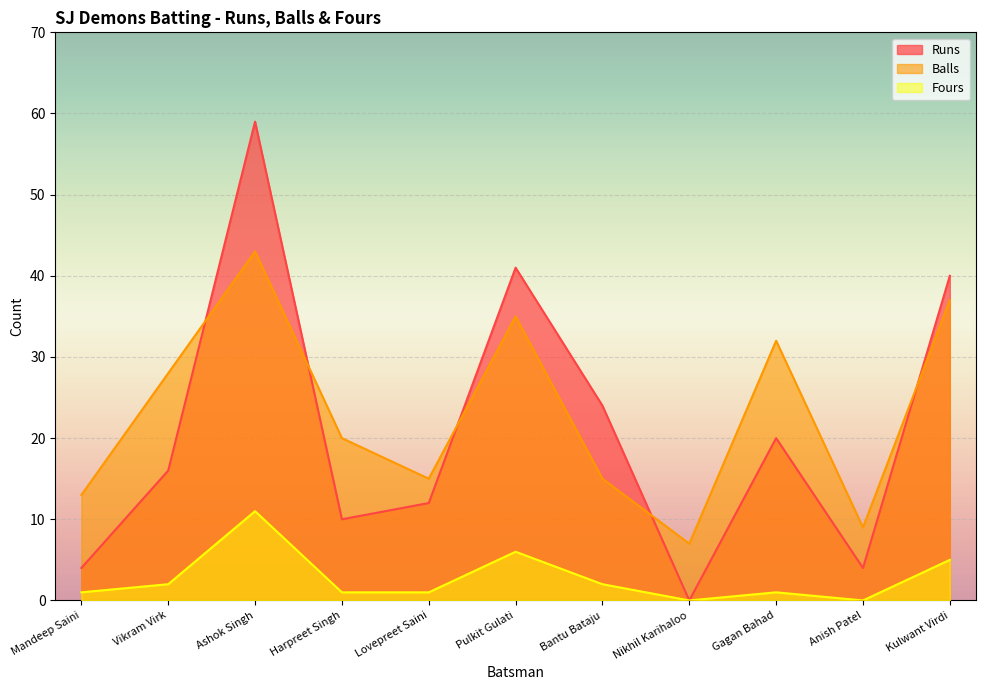

List the labels in order of Runs value, smallest first.

Nikhil Karihaloo, Mandeep Saini, Anish Patel, Harpreet Singh, Lovepreet Saini, Vikram Virk, Gagan Bahad, Bantu Bataju, Kulwant Virdi, Pulkit Gulati, Ashok Singh